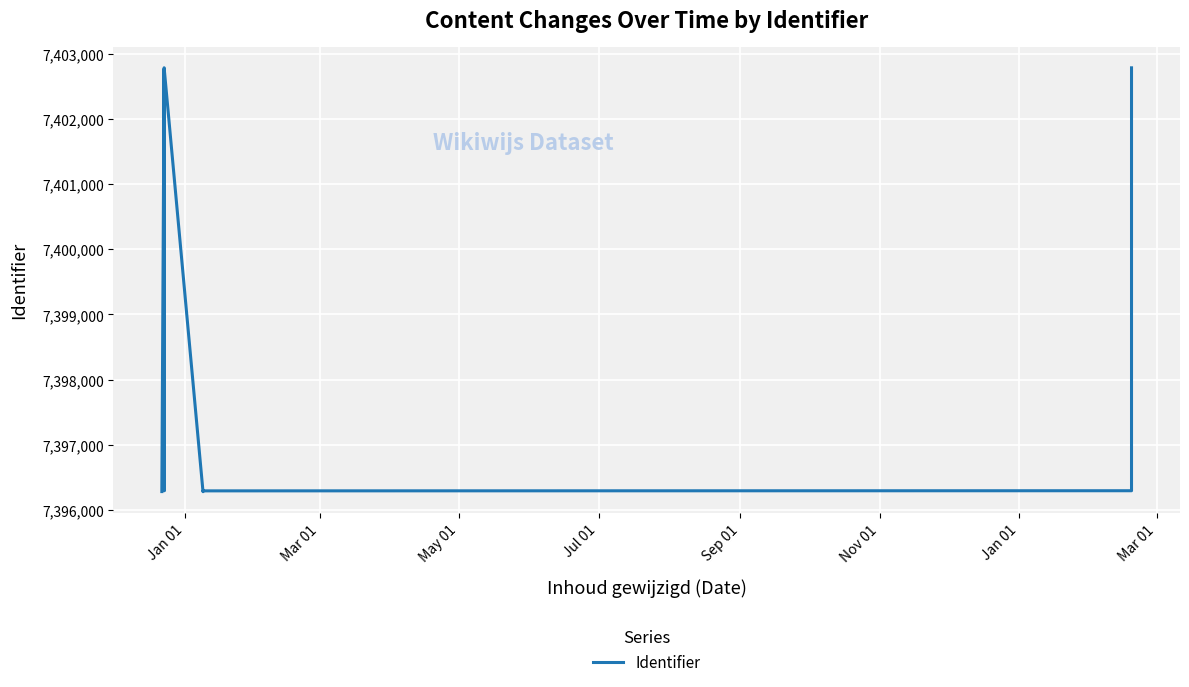

How many categories are shown in the chart?

21